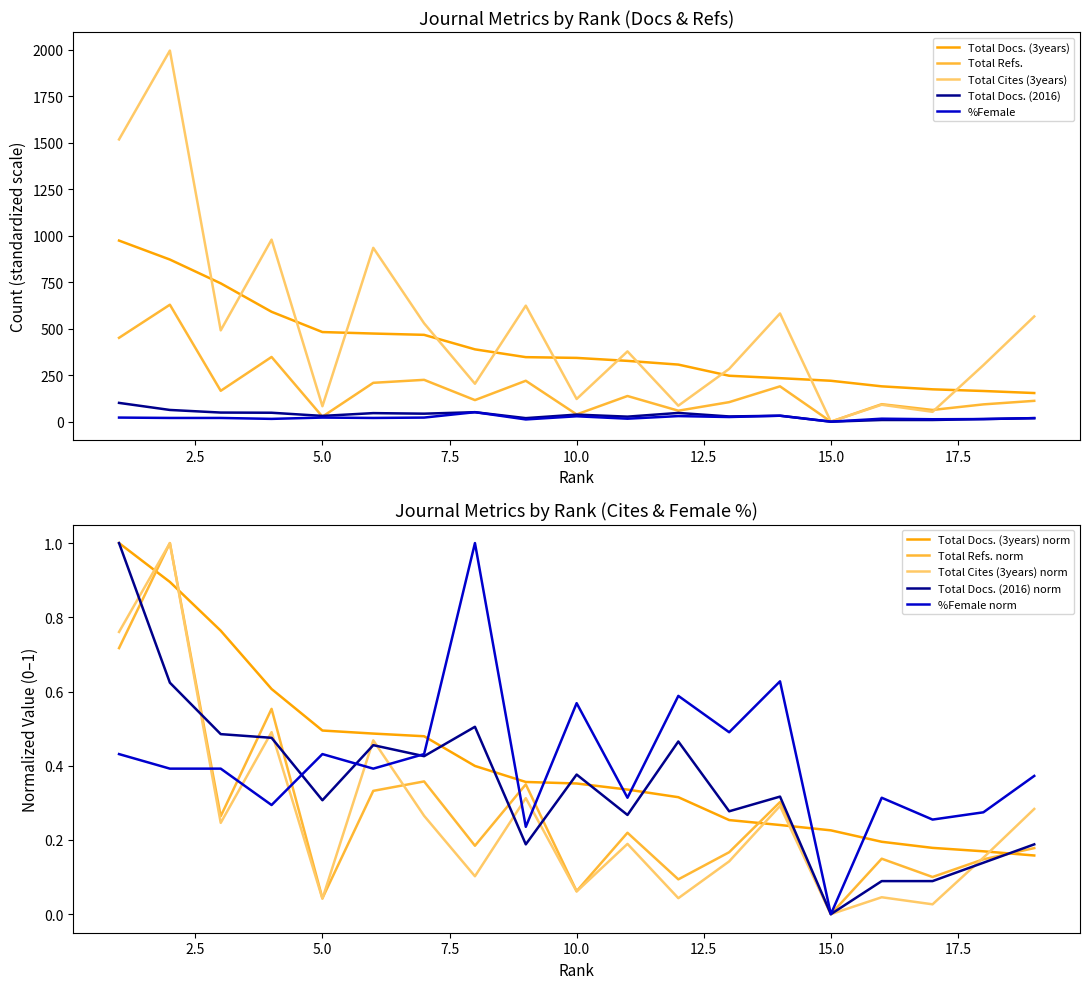

Between 10 and 19, which series saw the biggest shift?

Total Cites (3years)